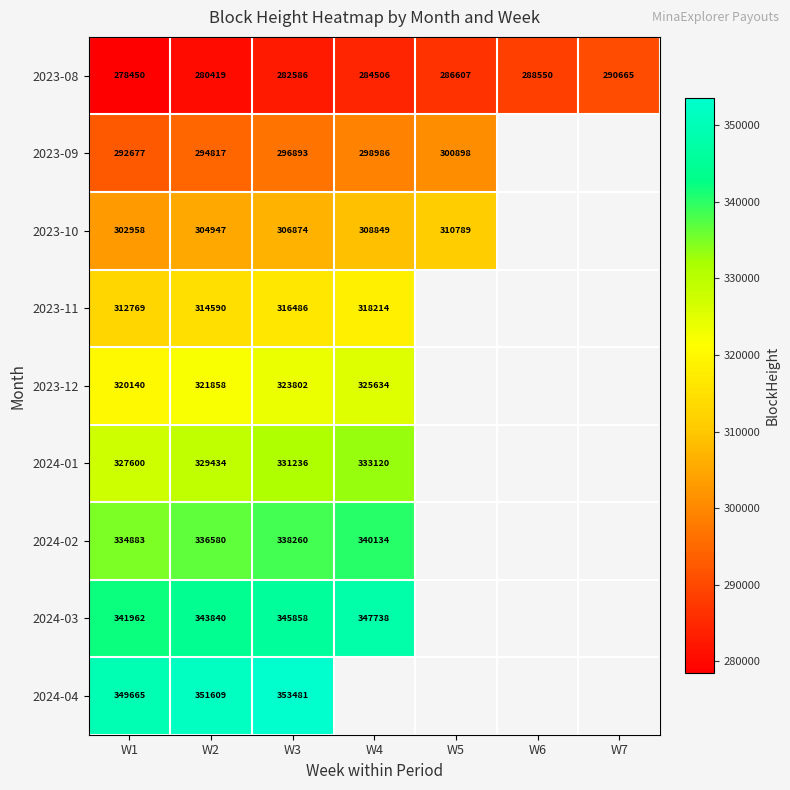

Rank the categories by 2023-08 value from lowest to highest.

W1, W2, W3, W4, W5, W6, W7